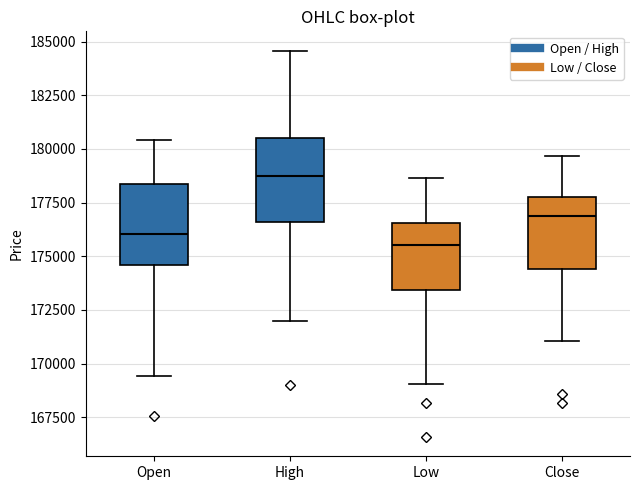

Where is the upper edge of the box for Open on the y-axis? The values are not printed on the chart, so give them approximately, as read against the axis.

178500